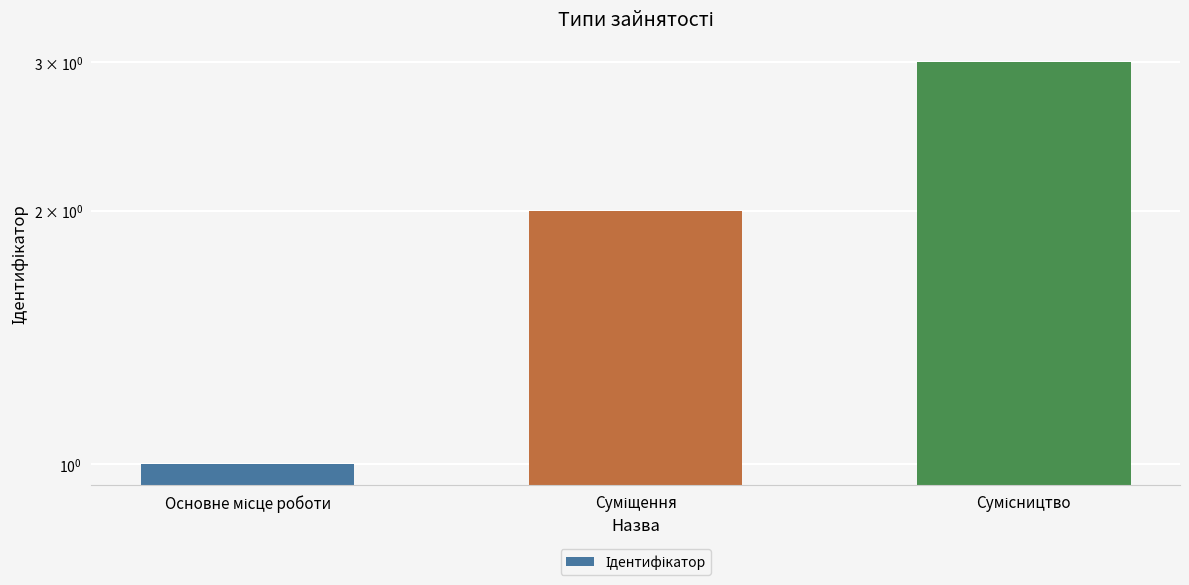

Count the number of values greater than 2.

1